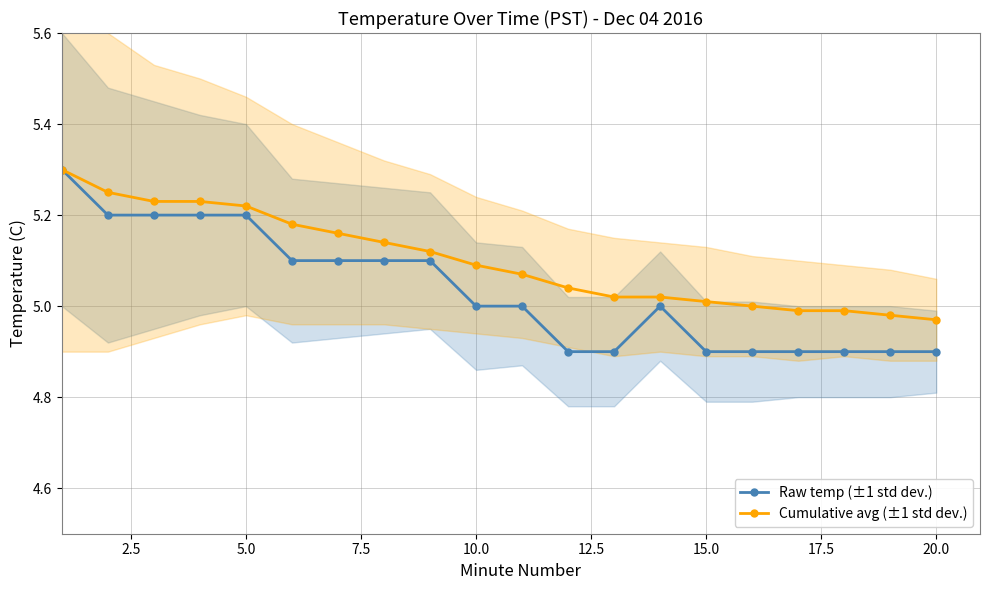

How many values in the Raw temp (±1 std dev.) series exceed 5?

9